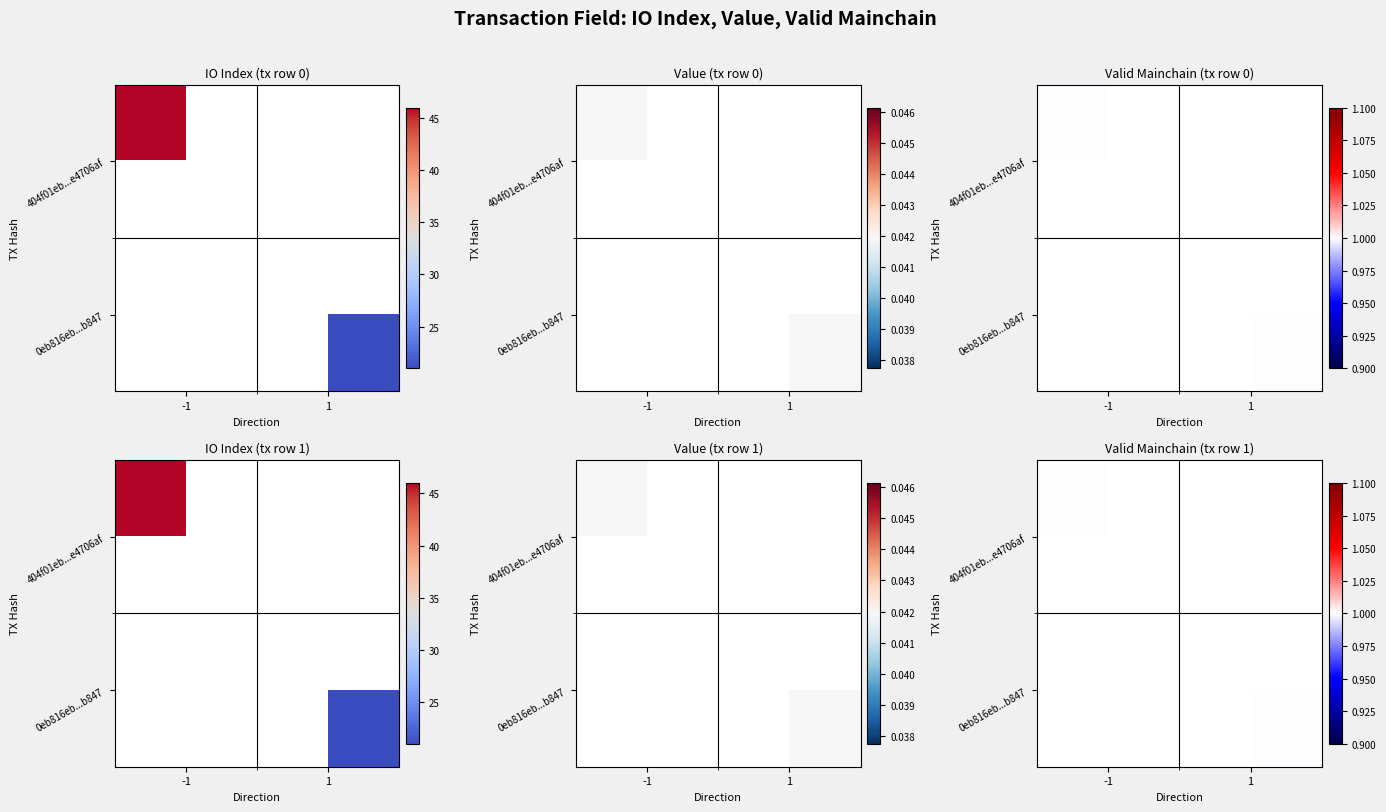

Is it true that 404f01eb...e4706af equals 1 at -1?

True